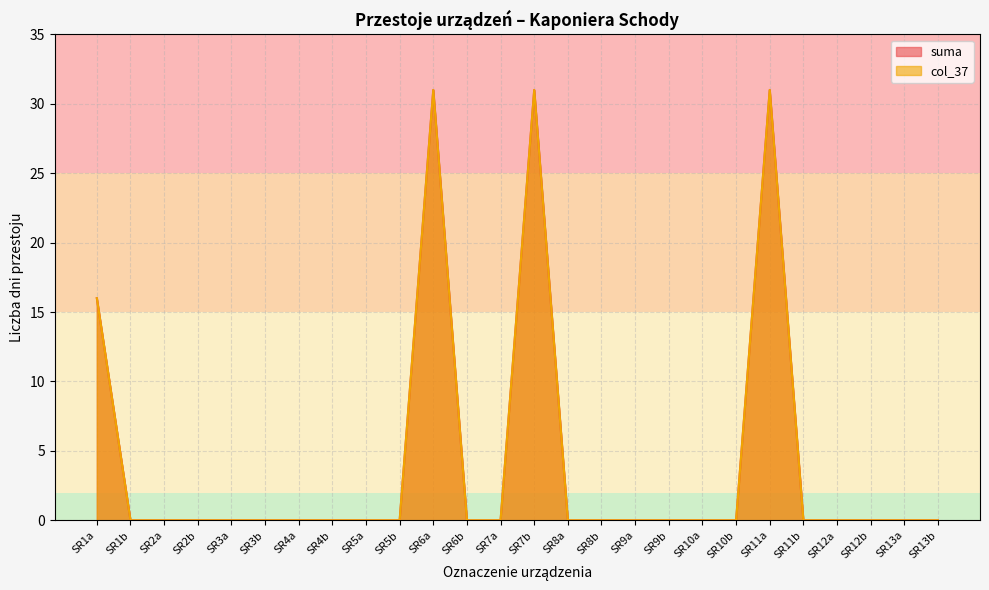

What is the value of the suma point at the 11th from the left?

31